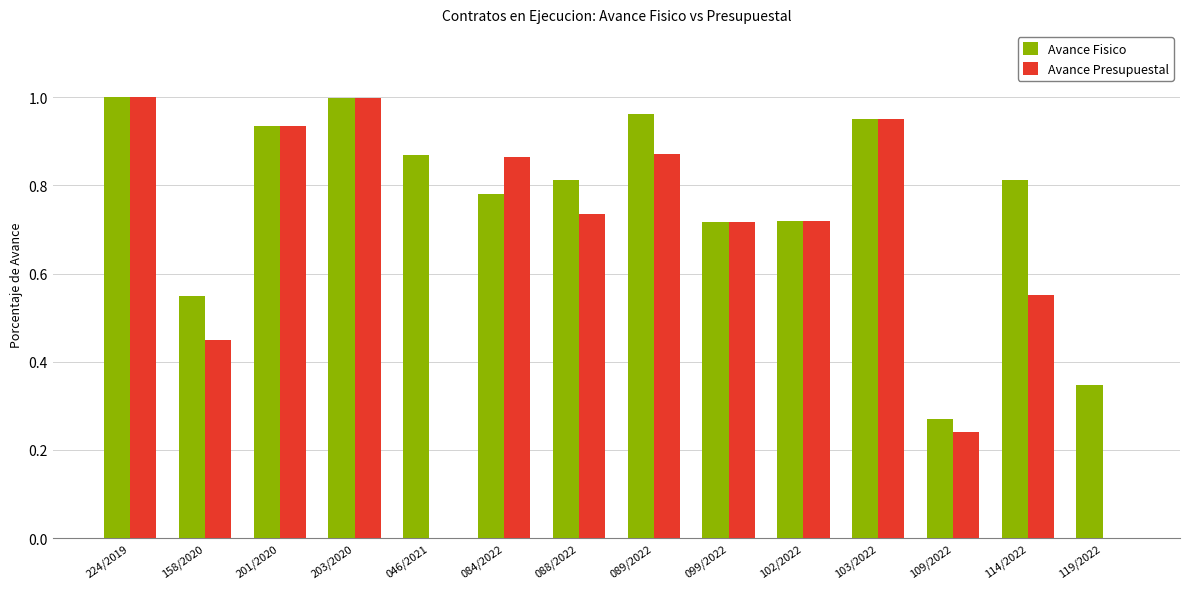

Is the value of Avance Fisico at 203/2020 greater than the value of Avance Presupuestal at 109/2022?

Yes